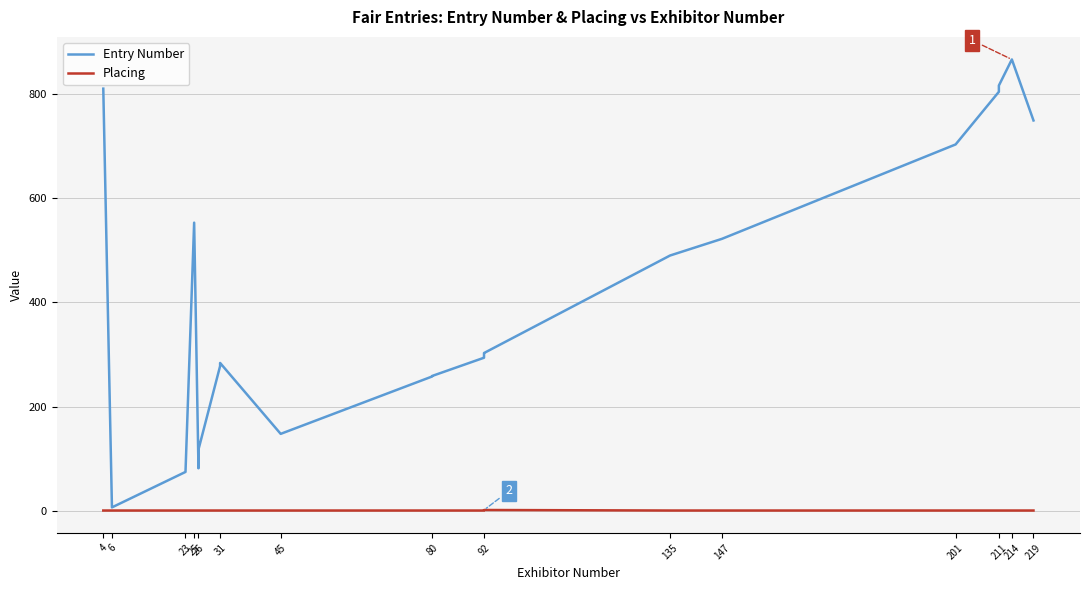

How many interior local peaks does the Placing series have?

1